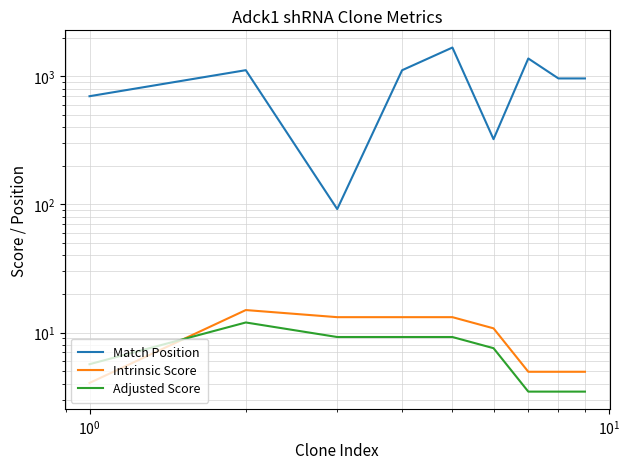

What is the maximum value for Match Position?

1676.0